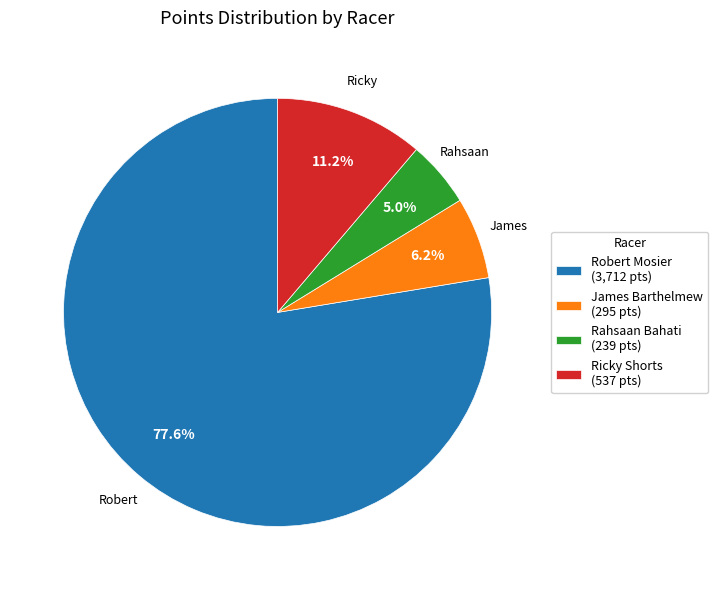

To the nearest percent, what portion does Robert Mosier represent?

78%